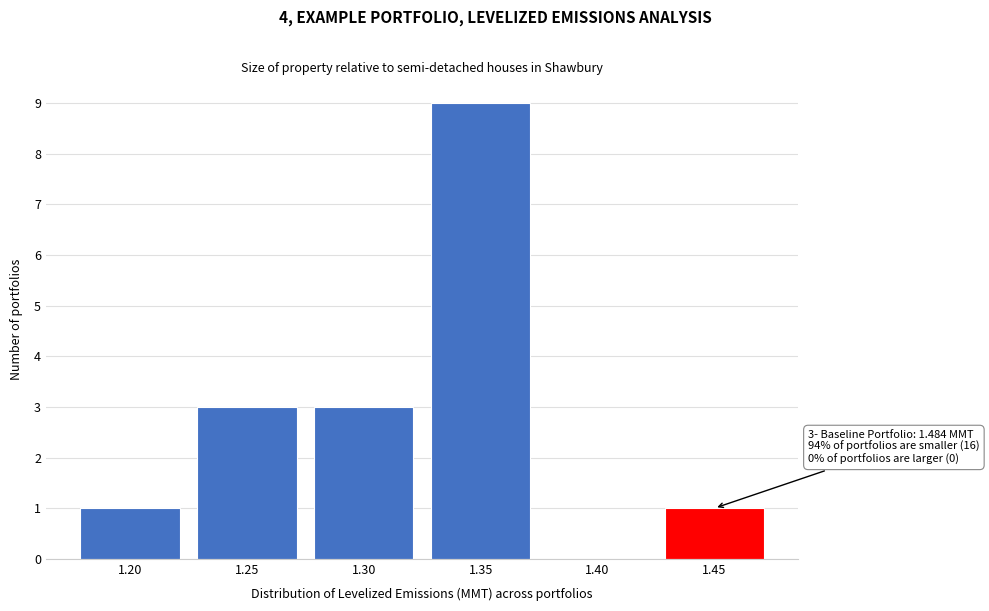

Reading right to left, transcribe all the data shown in this chart.

1.45=1	1.40=0	1.35=9	1.30=3	1.25=3	1.20=1